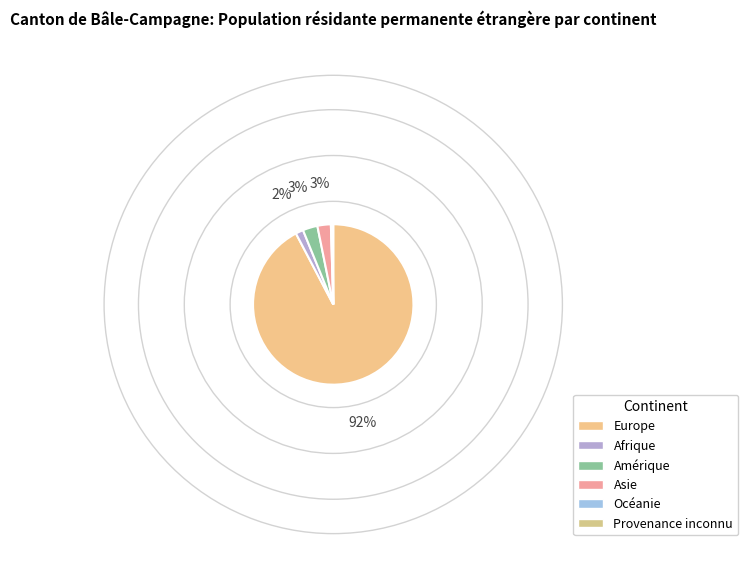

Is it true that Afrique is 16% of the pie?

False